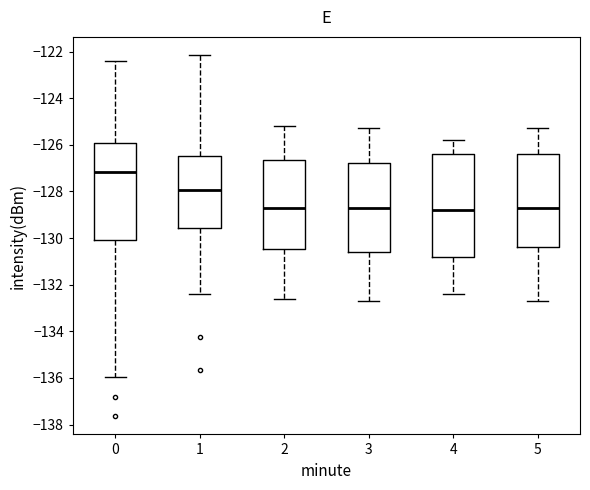

Reading left to right, read every box against the y-axis: the position of its median line, the range the box covers, and the ends of its whiskers. The values are not printed on the chart, so give them approximately, as read against the axis.

0: median -127.2, box -130.0 to -126.0, whiskers -136.0 to -122.4
1: median -128.0, box -129.6 to -126.4, whiskers -132.4 to -122.2
2: median -128.6, box -130.4 to -126.6, whiskers -132.6 to -125.2
3: median -128.6, box -130.6 to -126.8, whiskers -132.6 to -125.2
4: median -128.8, box -130.8 to -126.4, whiskers -132.4 to -125.8
5: median -128.6, box -130.4 to -126.4, whiskers -132.6 to -125.2